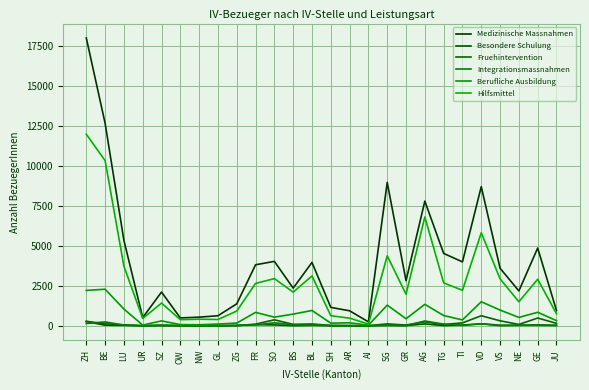

What position from the left is AR?

15